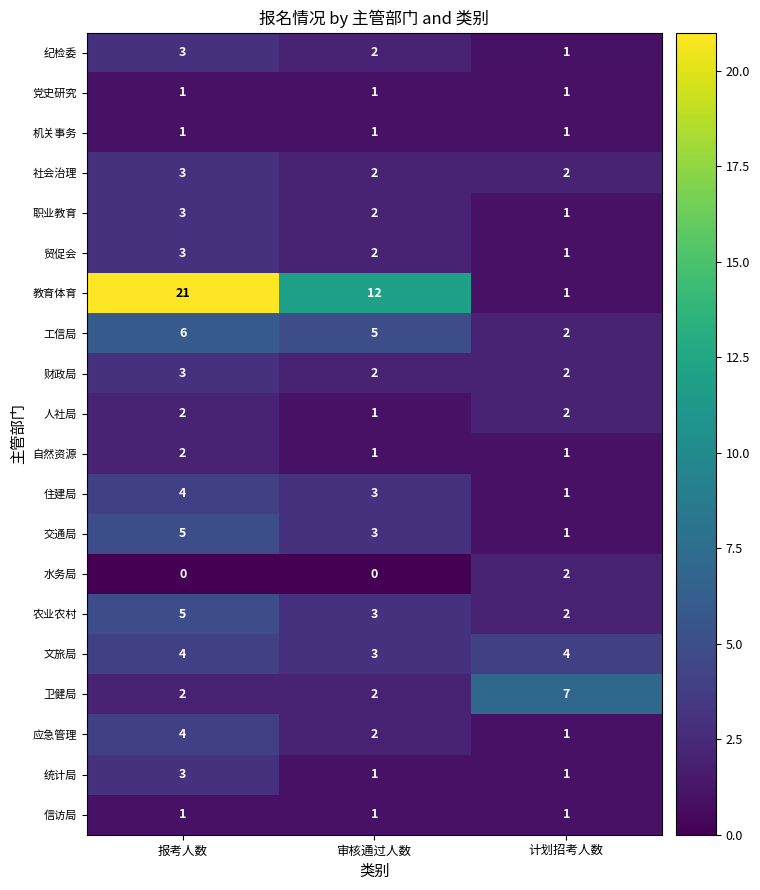

Between 报考人数 and 审核通过人数, which series saw the biggest shift?

教育体育